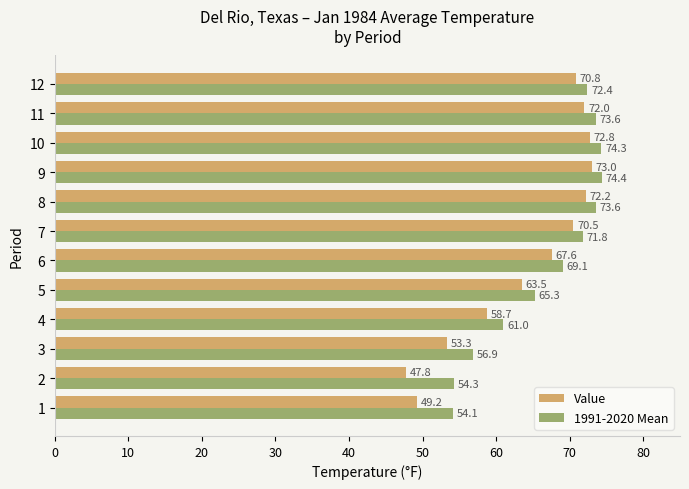

How many data points in Value are less than 70?

6